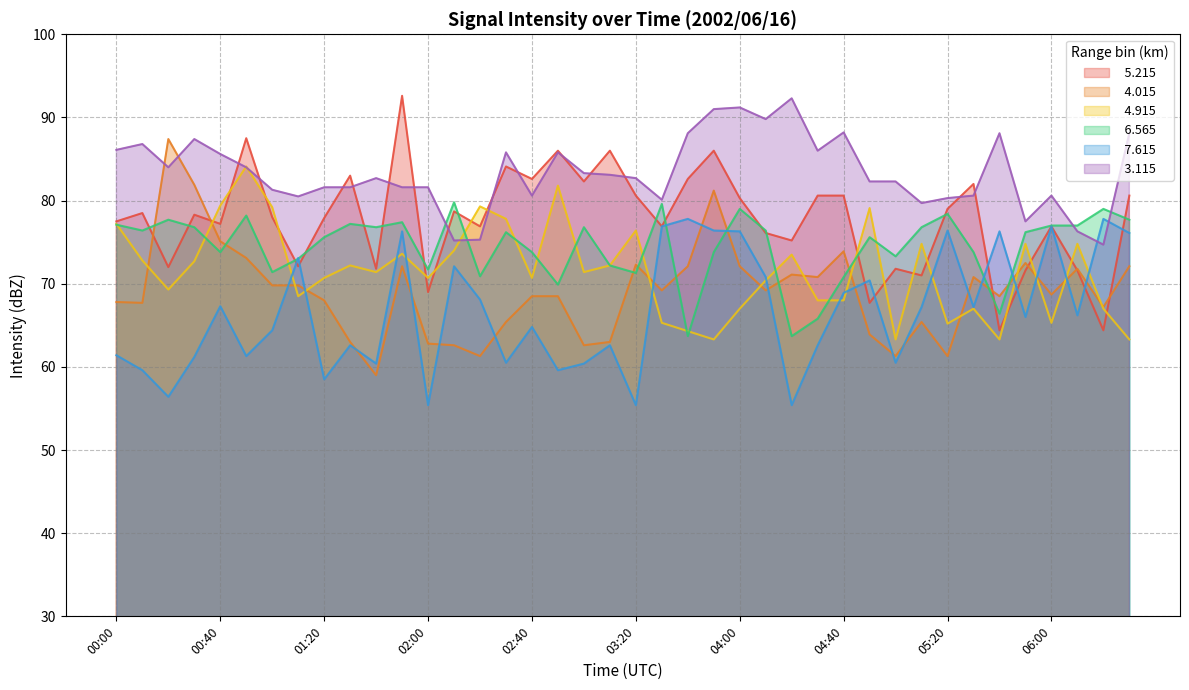

In   7.615, how many points are higher than both neighbors (excluding endpoints)?

13